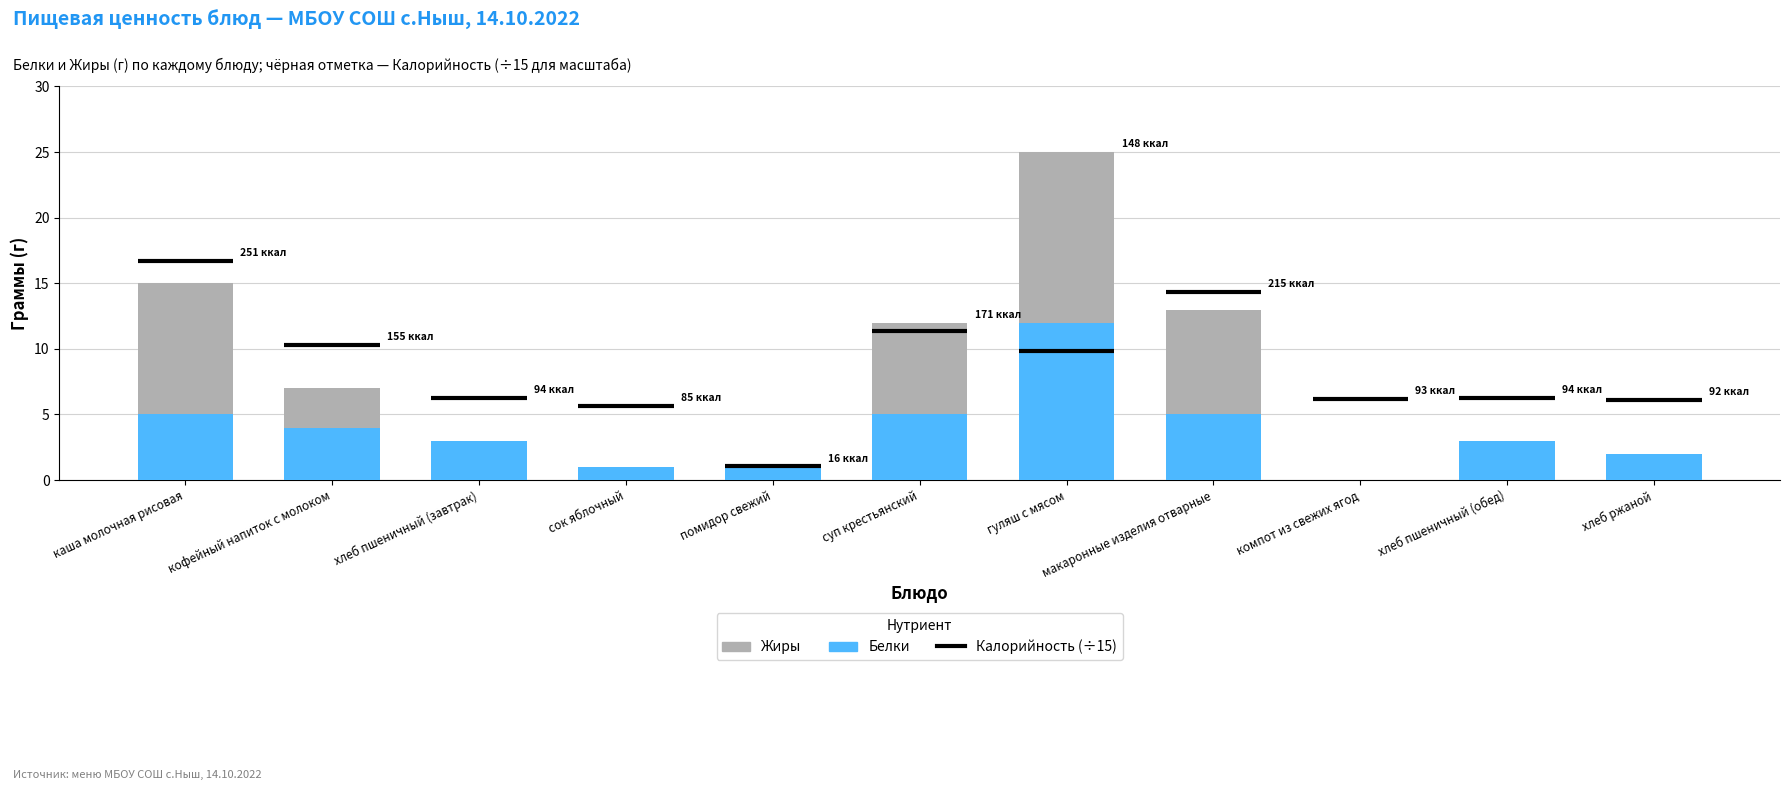

What is the difference between the highest and lowest values at хлеб пшеничный (обед)?

3